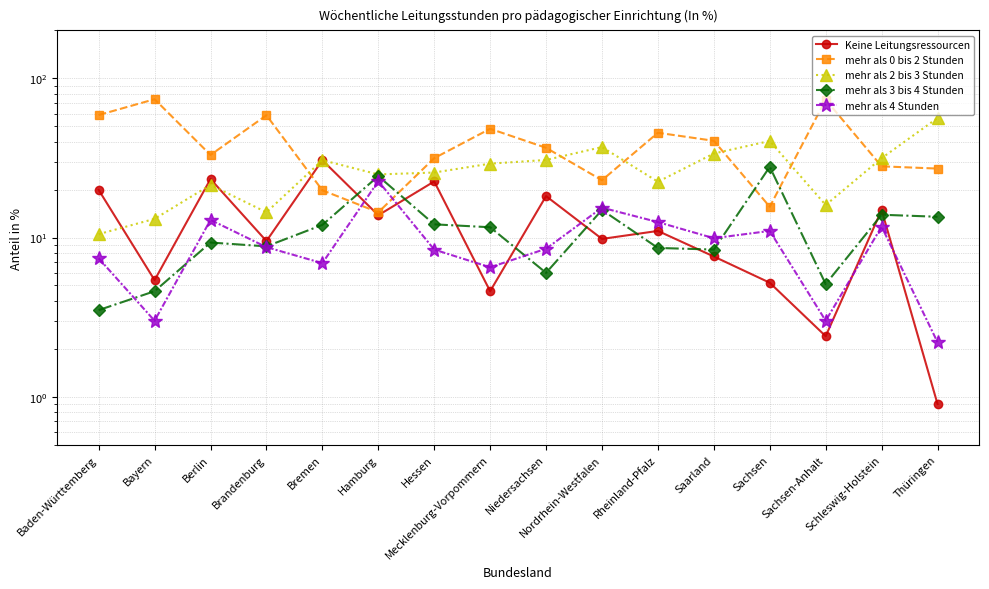

What position from the right is Baden-Württemberg?

16